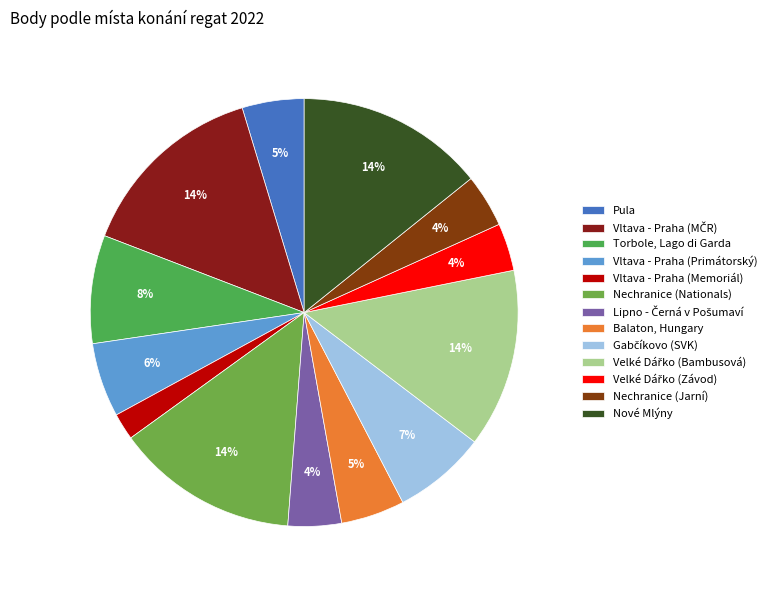

What percentage is the Nechranice (Jarní) slice, to the nearest percent?

4%